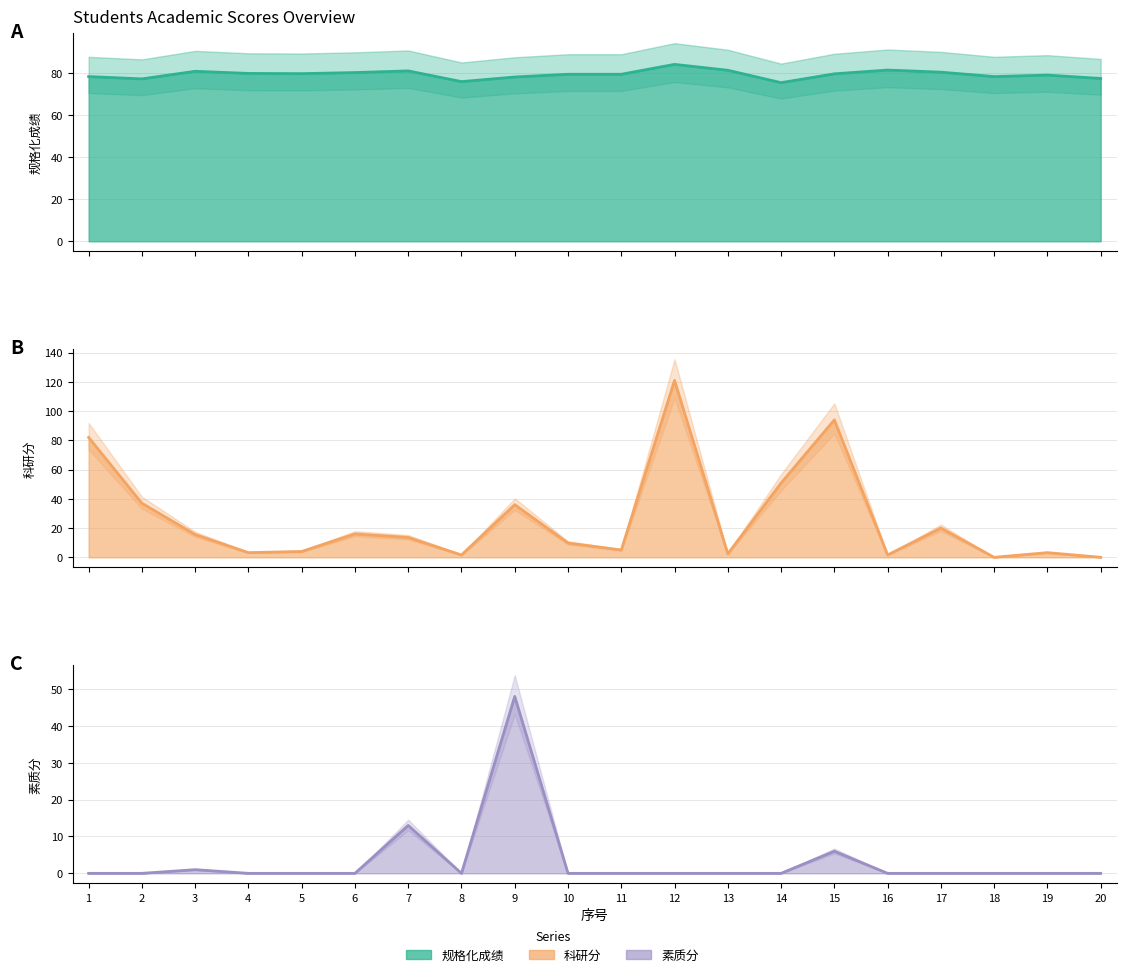

Which series has the largest total across all categories?

规格化成绩